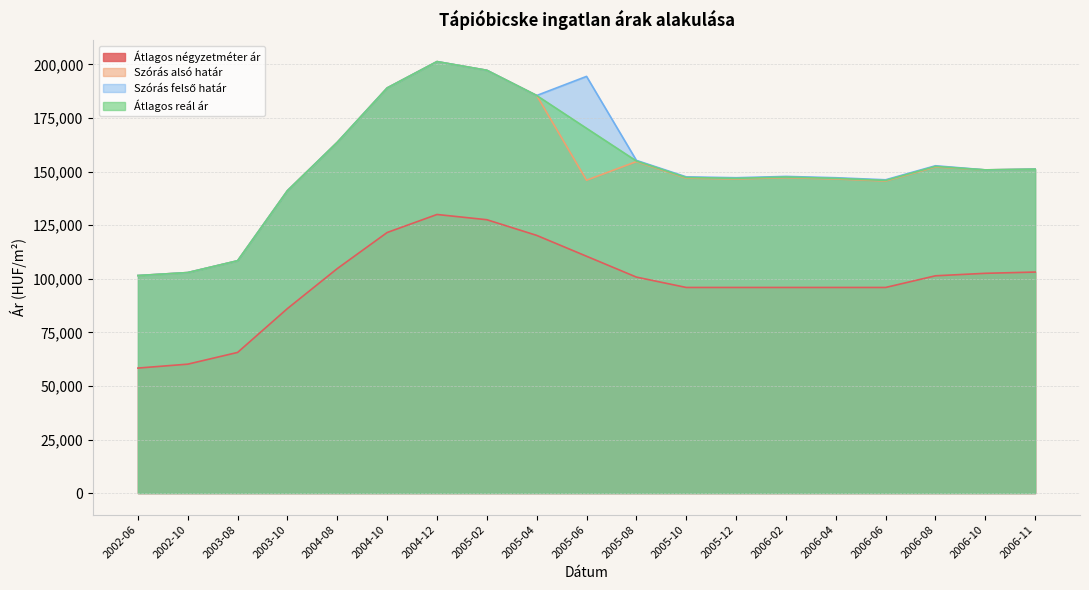

At 2003-08, list the series in order from smallest to largest.

Átlagos négyzetméter ár, Szórás alsó határ, Szórás felső határ, Átlagos reál ár